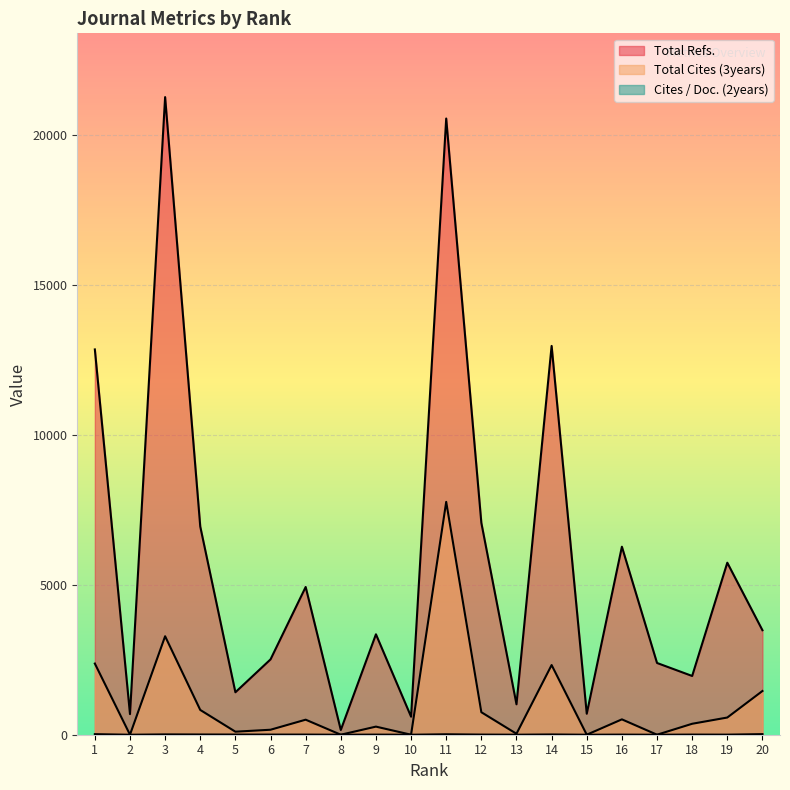

Where is the first local maximum for Total Cites (3years)?

3